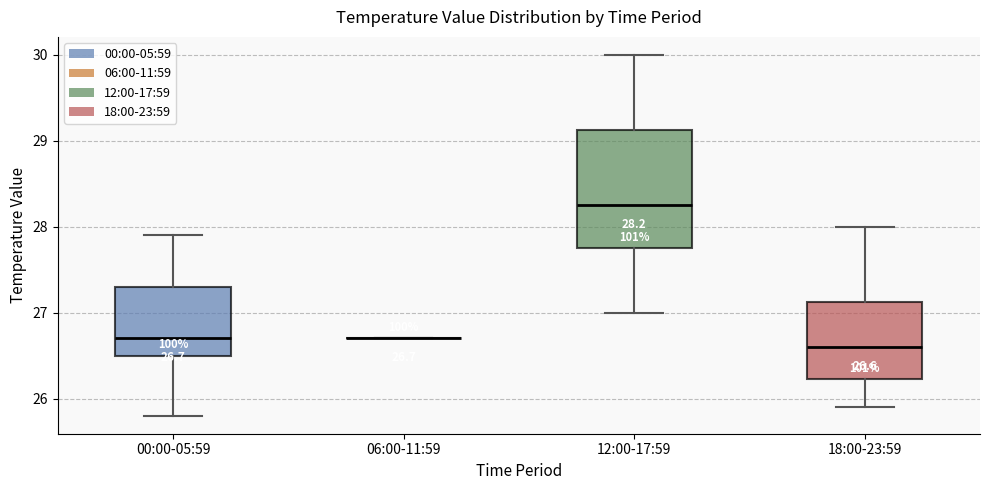

Comparing the boxes themselves (not the whiskers), which one is the tallest?

12:00-17:59